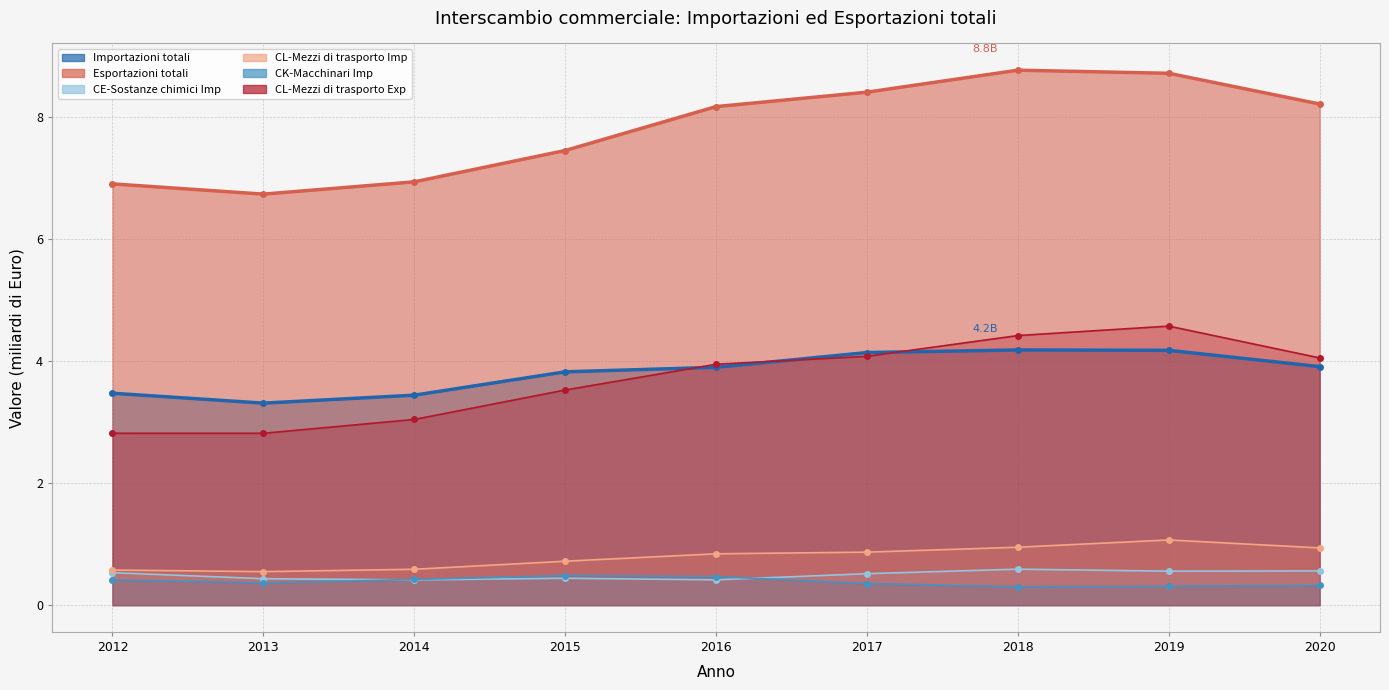

Which series has the largest total across all categories?

Esportazioni totali